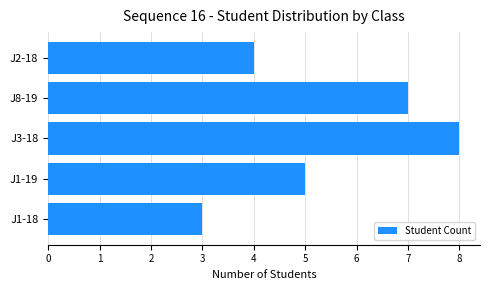

What is the ratio of the value at J1-19 to the value at J1-18?

1.7